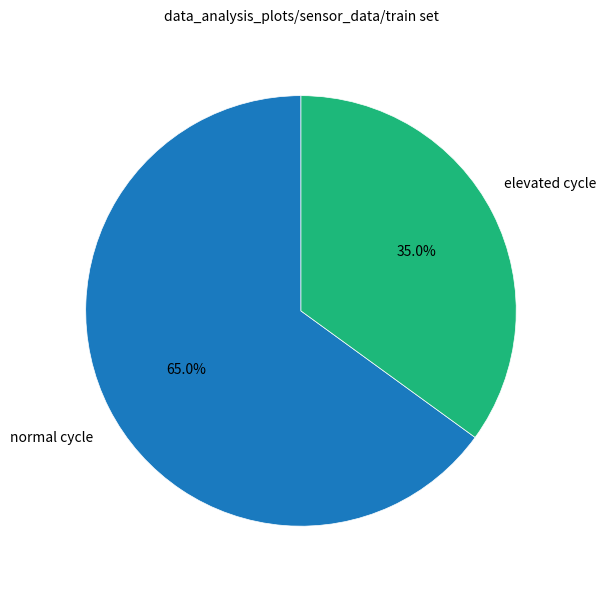

Is there a majority slice in this chart?

Yes